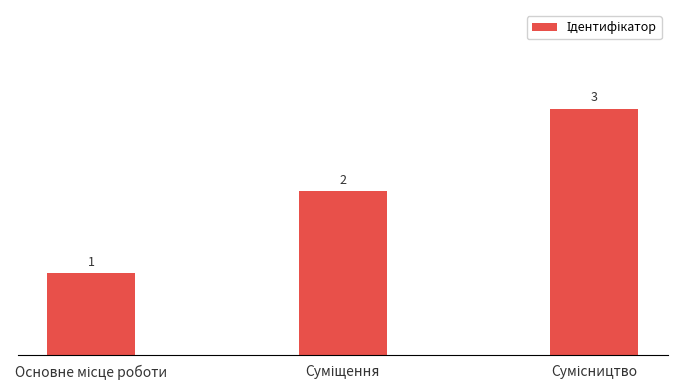

Count the values in the range 1 to 3.

3